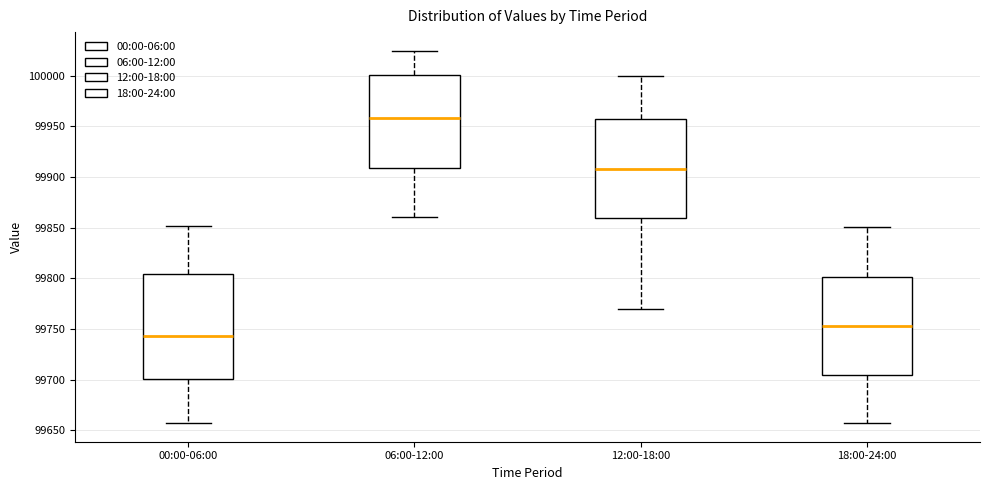

Reading left to right, transcribe this box plot: for each box, give where its median line is, the range the box spans, and where its two whiskers end, as read against the y-axis. The values are not printed on the chart, so give them approximately, as read against the axis.

00:00-06:00: median 99745, box 99700 to 99805, whiskers 99655 to 99850
06:00-12:00: median 99960, box 99910 to 100000, whiskers 99860 to 100025
12:00-18:00: median 99910, box 99860 to 99955, whiskers 99770 to 100000
18:00-24:00: median 99755, box 99705 to 99800, whiskers 99655 to 99850